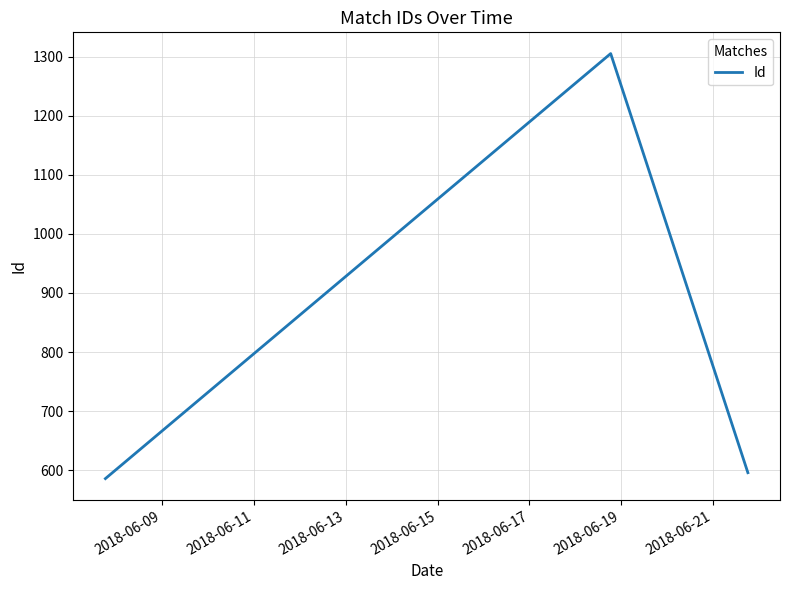

What is the minimum value shown in the chart?

586